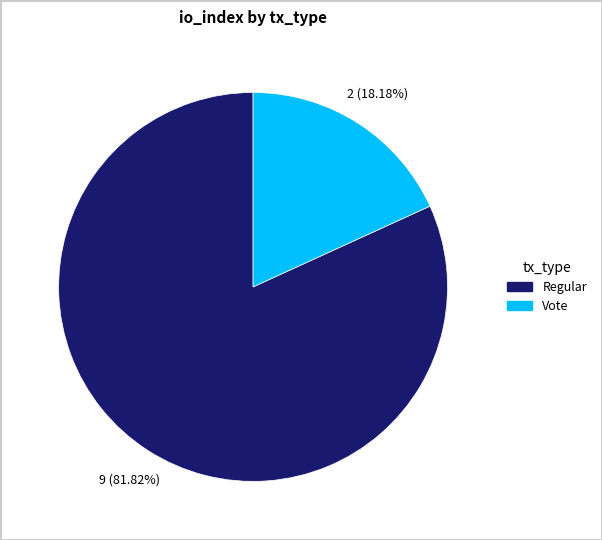

How many slices are in this pie chart?

2